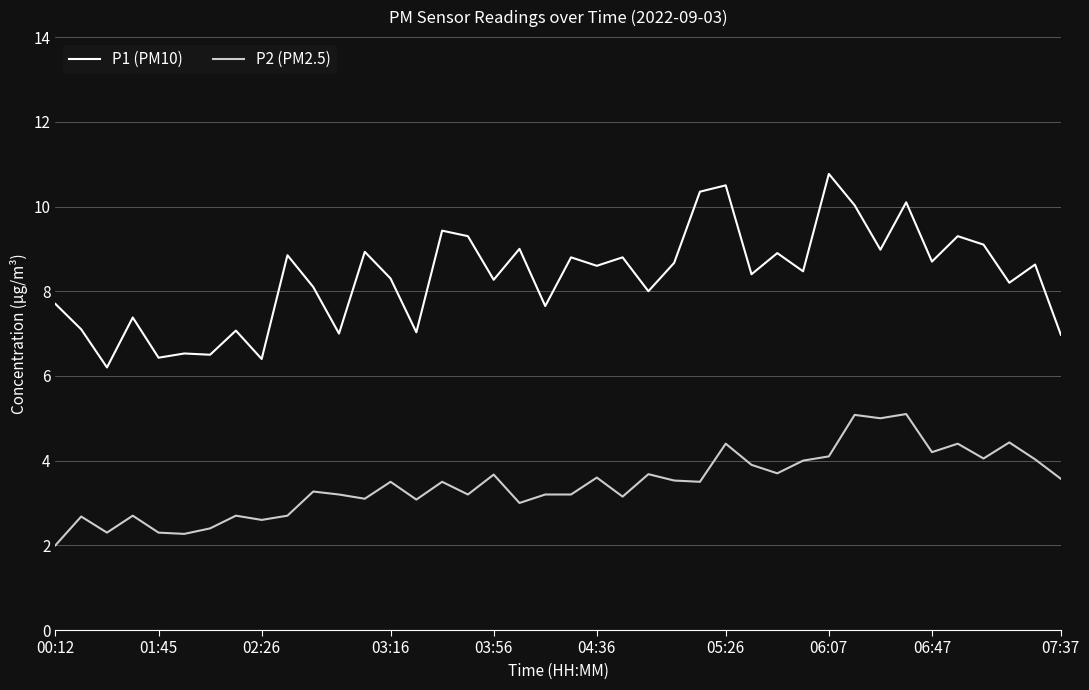

What is the maximum value for P2 (PM2.5)?

5.1